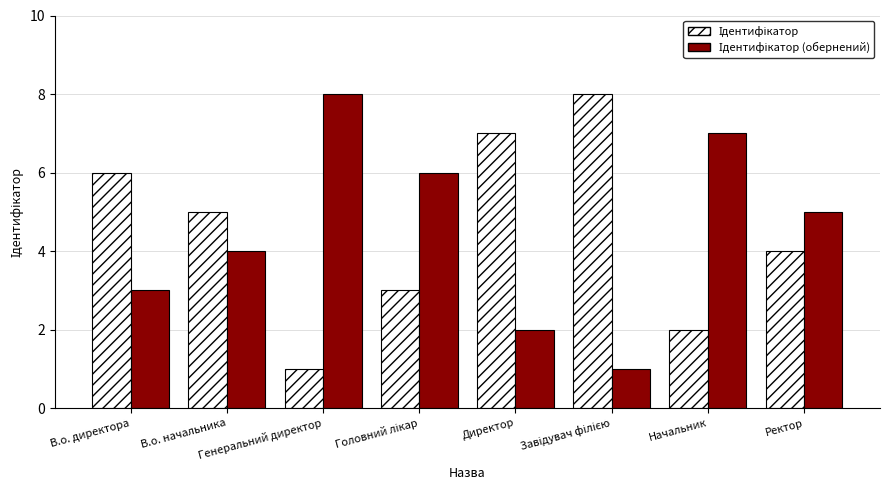

What is the minimum value for Ідентифікатор?

1